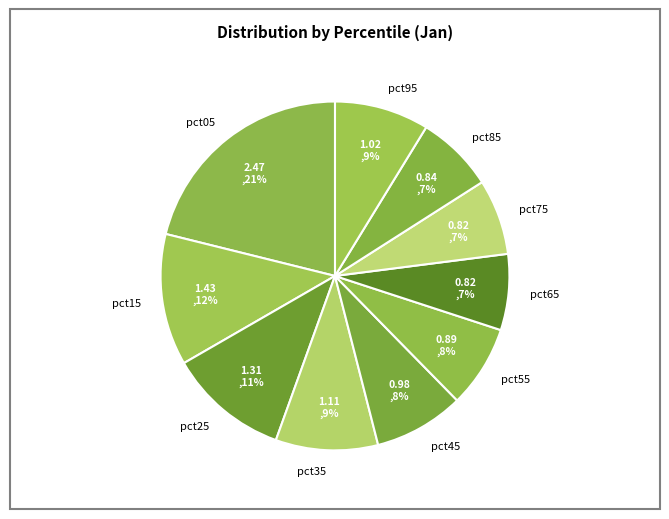

To the nearest percent, what is the difference between the largest and smallest slice percentages?

14%